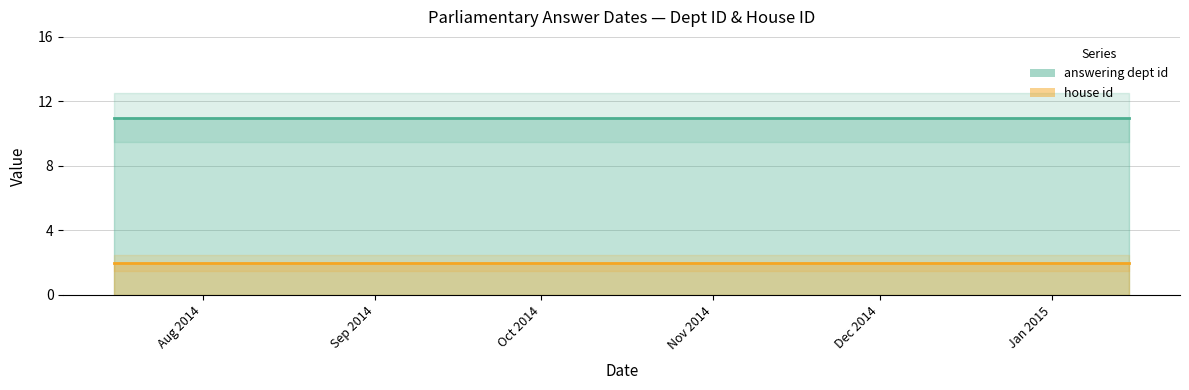

Rank the series by their average value, from lowest to highest.

house id, answering dept id